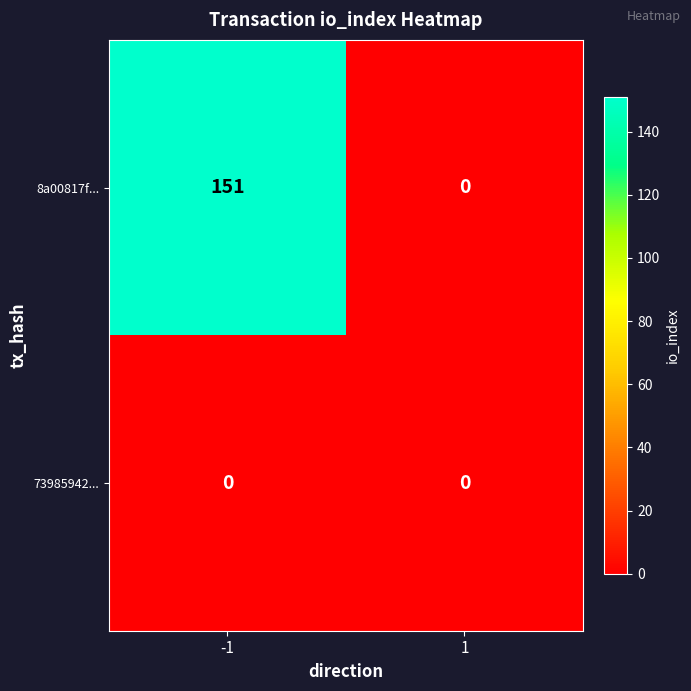

The value of 8a00817f... at 1 is 0. True or false?

True